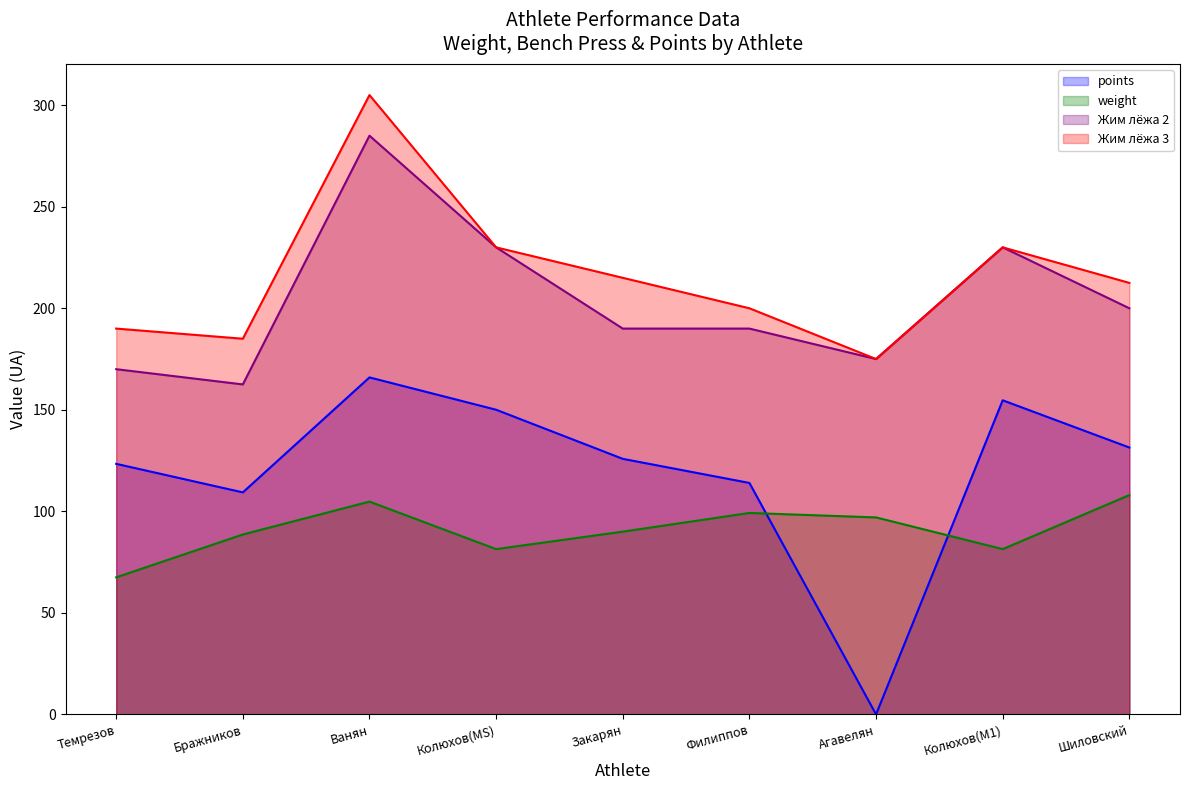

True or false: Жим лёжа 2 and points cross at least once.

False